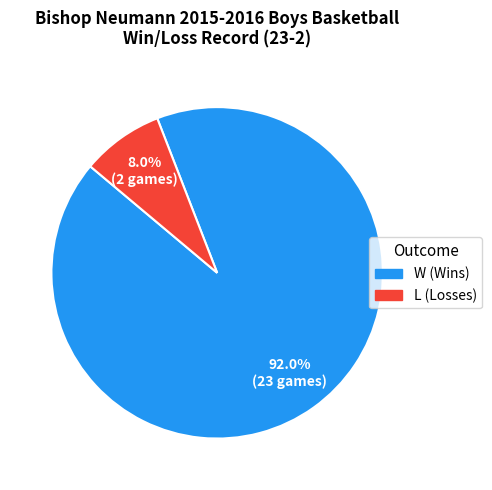

To the nearest percent, what is the difference between the W and L slice percentages?

84%